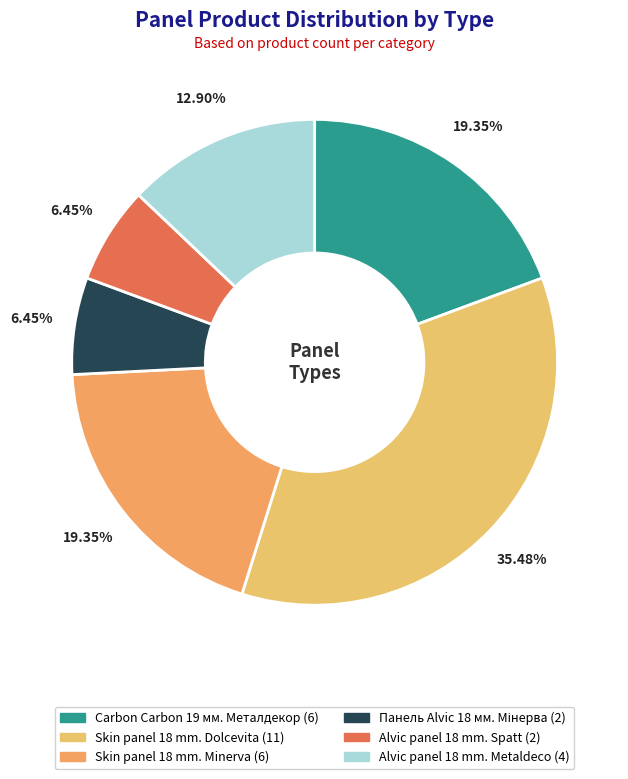

Rank the categories by value from highest to lowest.

Skin panel 18 mm. Dolcevita, Carbon Carbon 19 мм. Металдекор, Skin panel 18 mm. Minerva, Alvic panel 18 mm. Metaldeco, Панель Alvic 18 мм. Мінерва, Alvic panel 18 mm. Spatt